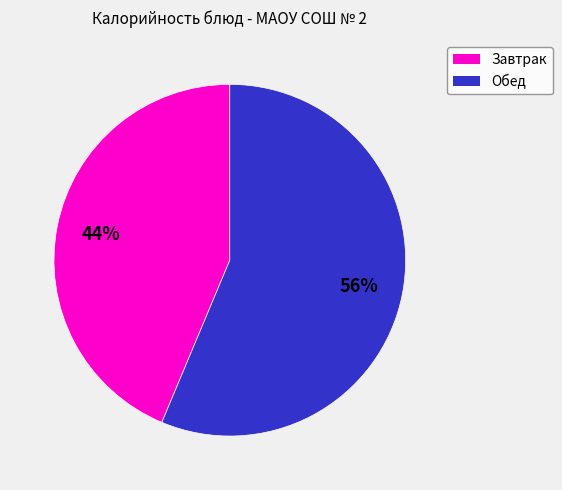

Which category has the smallest portion of the pie?

Завтрак